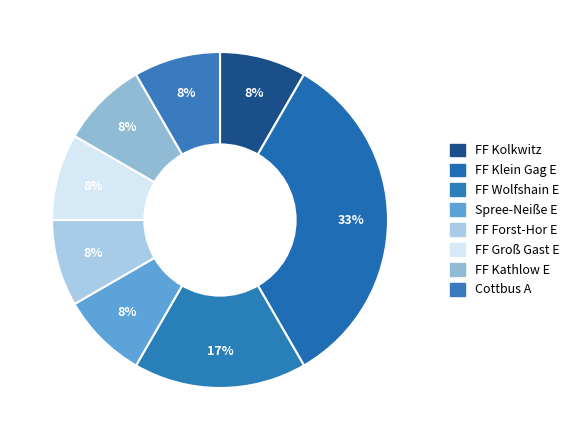

To the nearest percent, what percentage of the pie is FF Kathlow E?

8%